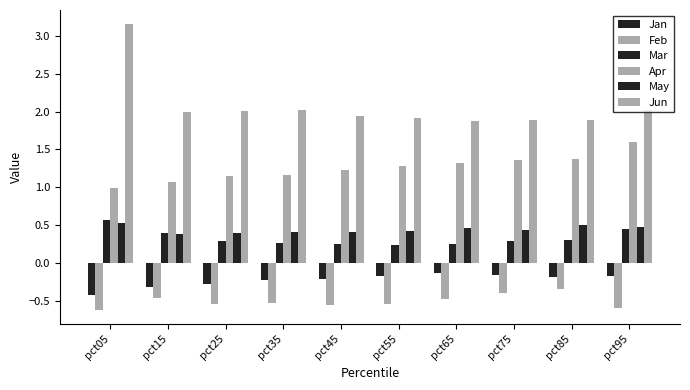

At which category is the sum across all series the highest?

pct05